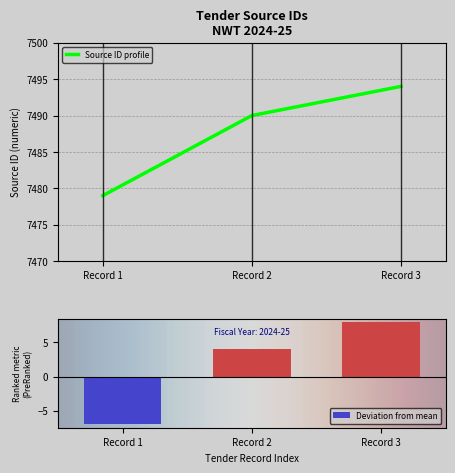

What is the maximum value shown in the chart?

7494